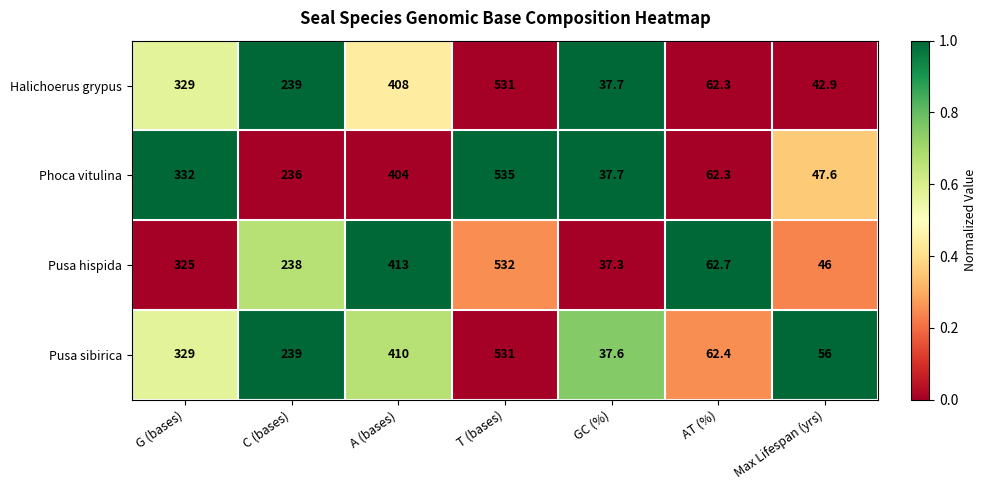

What value does the Pusa hispida series have at A (bases)?

413.0